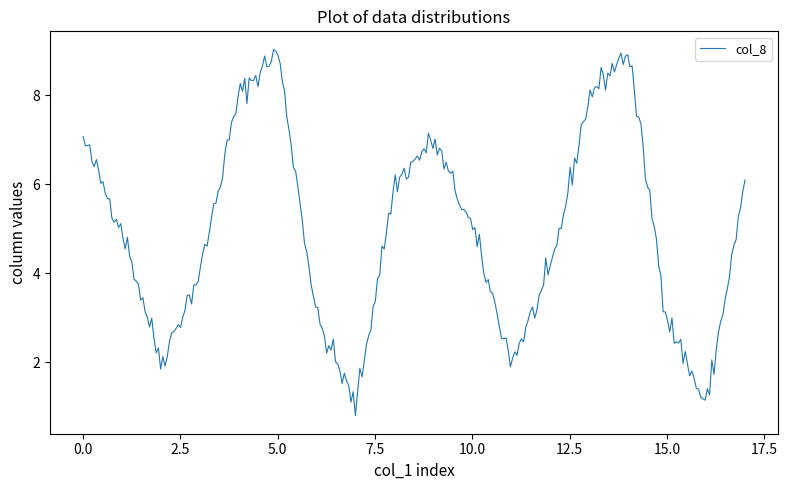

What is the greatest value displayed?

9.0